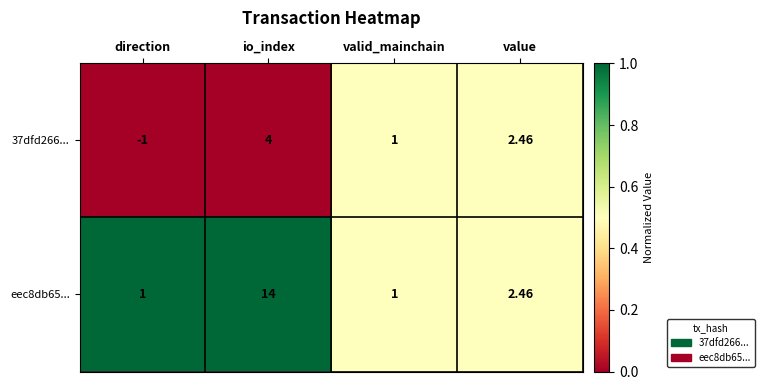

Between direction and valid_mainchain, which series saw the biggest shift?

37dfd266...